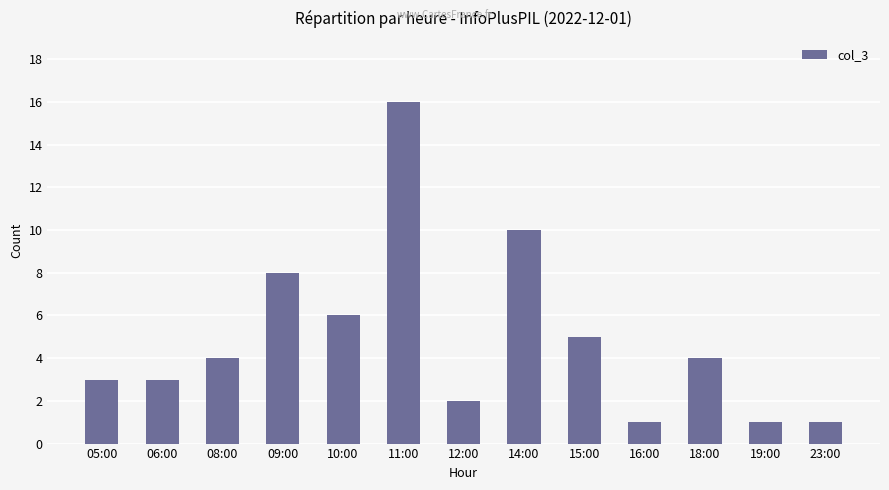

Which has a higher value, 11:00 or 16:00?

11:00